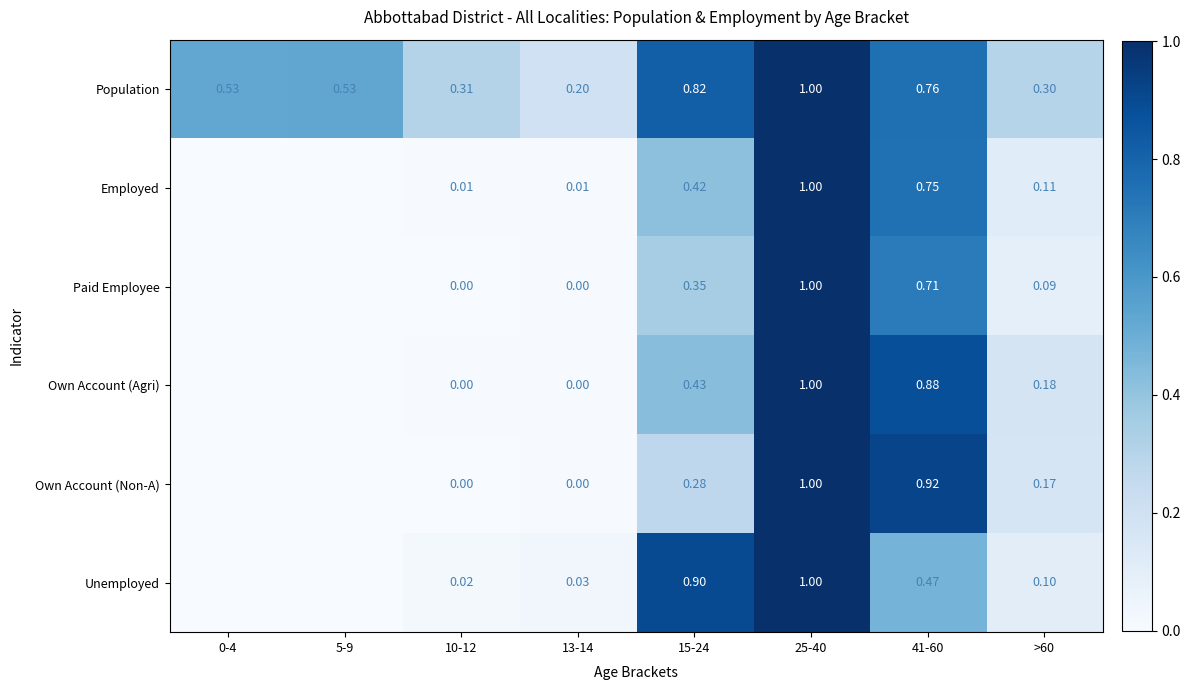

Is the value of Paid Employee at 13-14 greater than the value of Unemployed at 25-40?

No